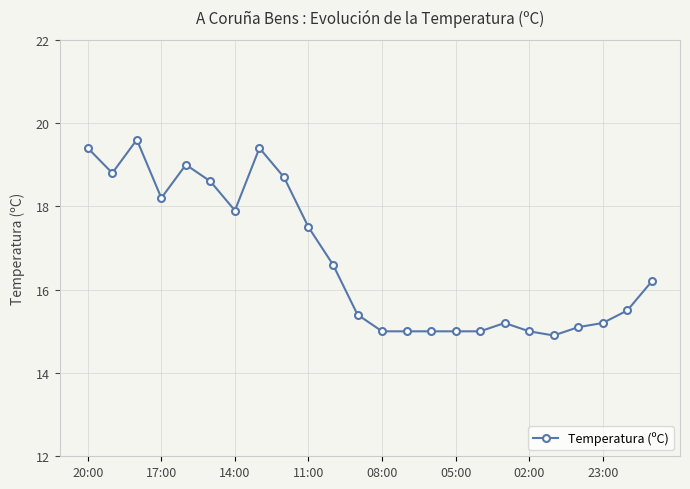

How many distinct data groups are displayed?

1